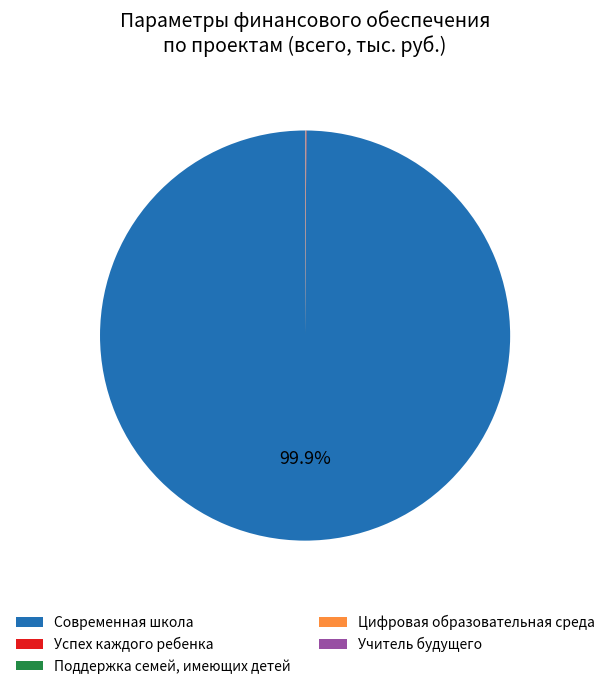

Which category has the biggest portion of the pie?

Современная школа